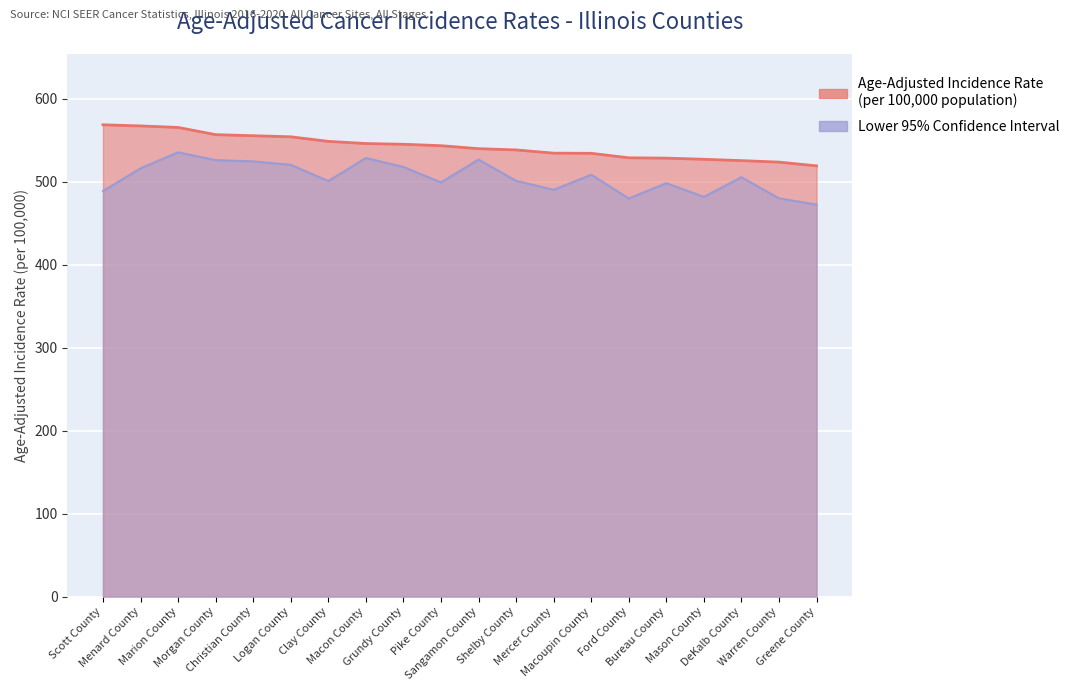

The Lower 95% CI series shows 200.8 at Bureau County. True or false?

False